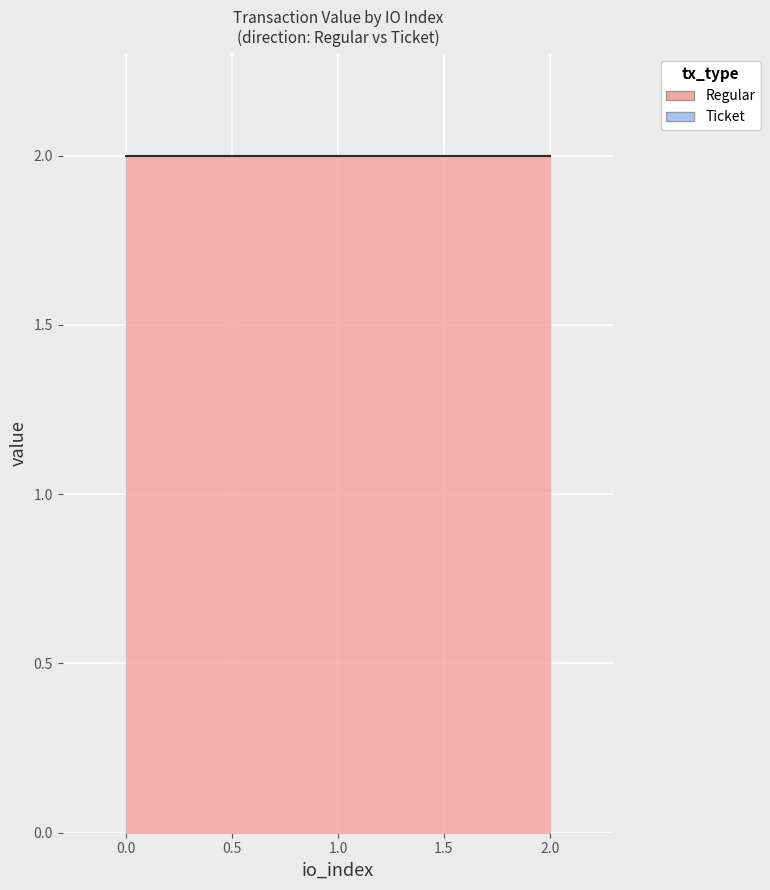

Rank the series by their average value, from lowest to highest.

Regular, Ticket